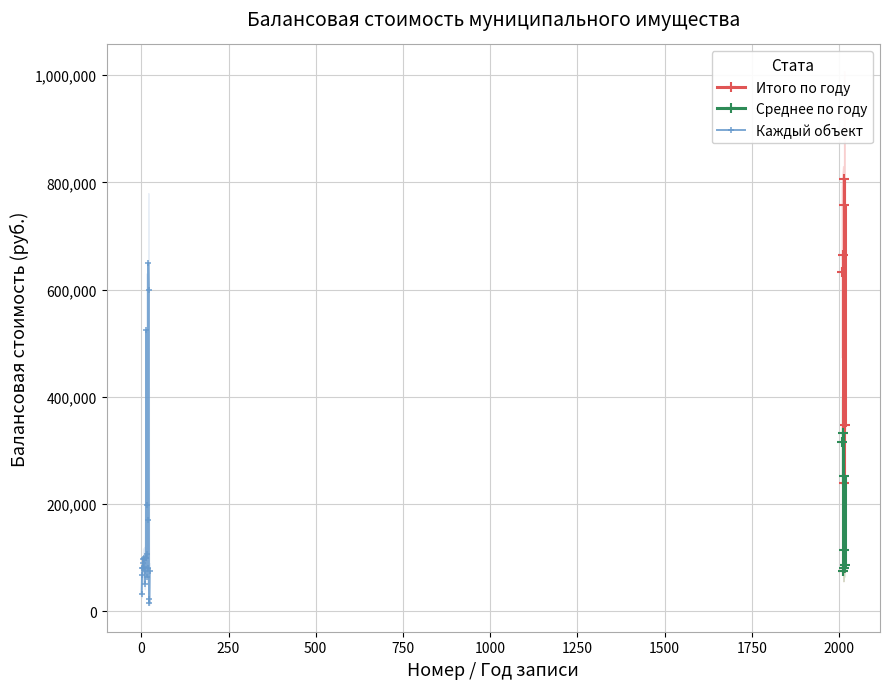

What is the approximate value at 7?

82163.0